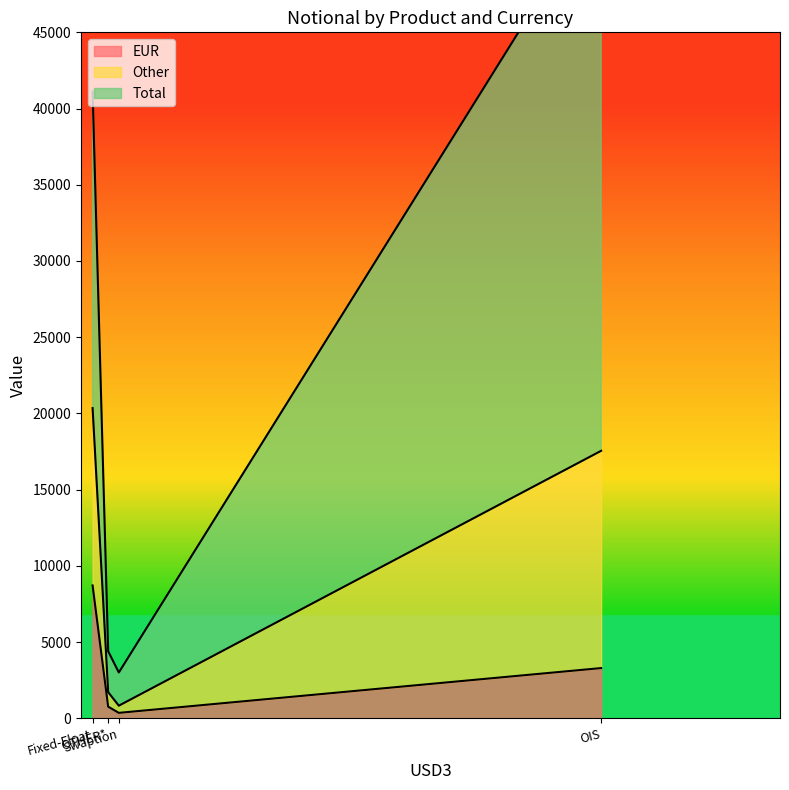

True or false: EUR and Total intersect in this chart.

False